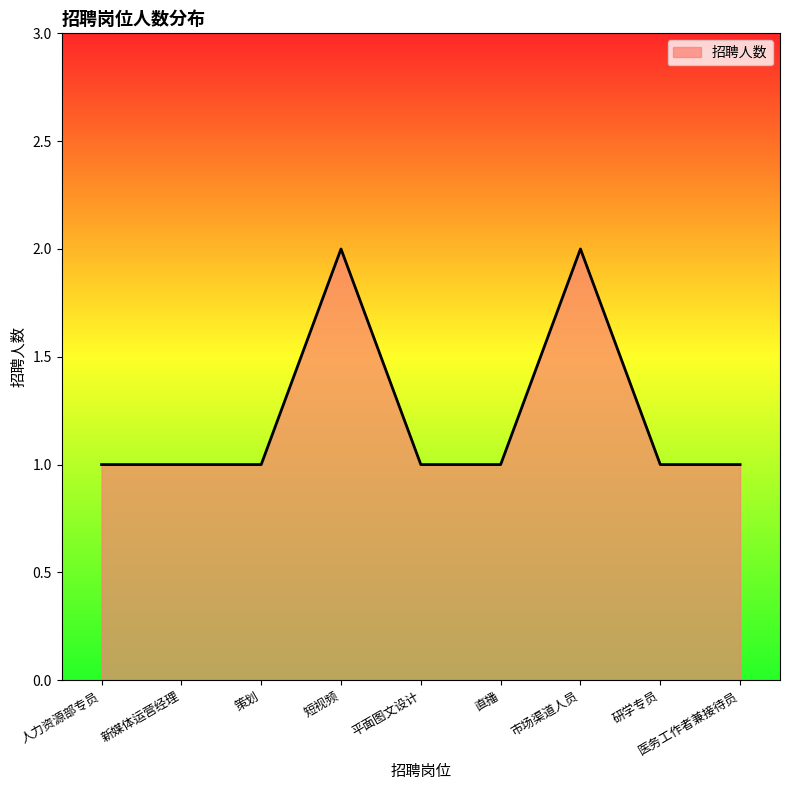

Approximately how many times larger is the value at 市场渠道人员 compared to 直播?

2.0